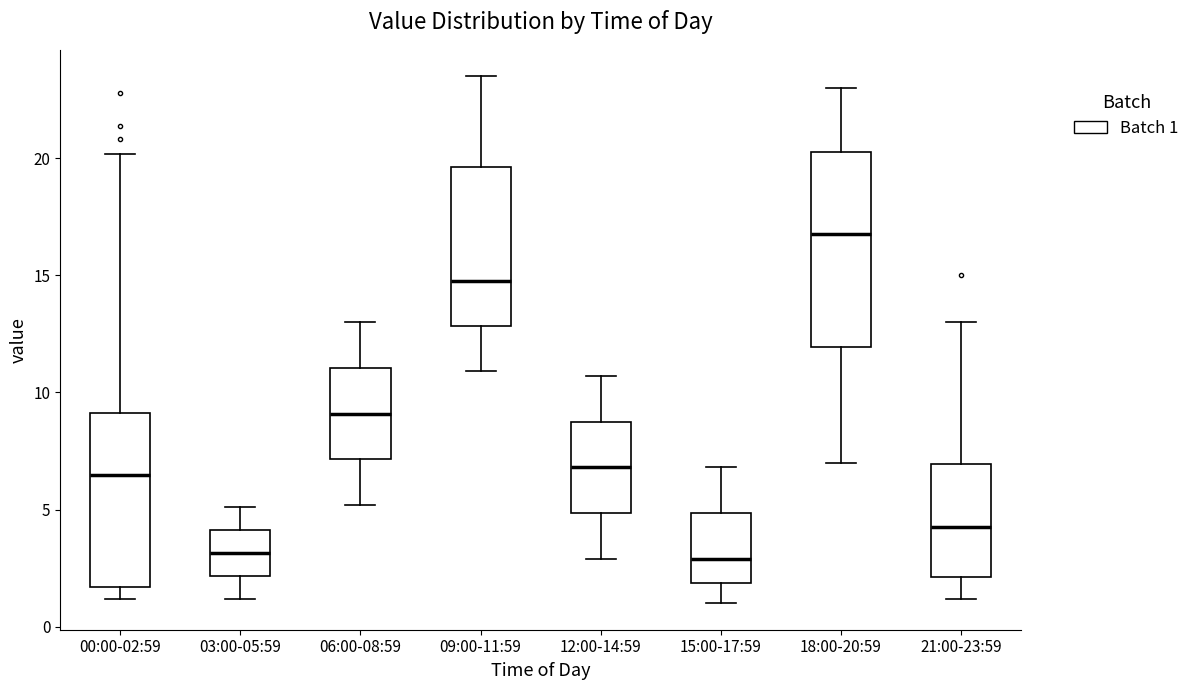

Reading left to right, read every box against the y-axis: the position of its median line, the range the box covers, and the ends of its whiskers. The values are not printed on the chart, so give them approximately, as read against the axis.

00:00-02:59: median 6.5, box 1.5 to 9.0, whiskers 1.0 to 20.0
03:00-05:59: median 3.0, box 2.0 to 4.0, whiskers 1.0 to 5.0
06:00-08:59: median 9.0, box 7.0 to 11.0, whiskers 5.0 to 13.0
09:00-11:59: median 15.0, box 13.0 to 19.5, whiskers 11.0 to 23.5
12:00-14:59: median 7.0, box 5.0 to 9.0, whiskers 3.0 to 10.5
15:00-17:59: median 3.0, box 2.0 to 5.0, whiskers 1.0 to 7.0
18:00-20:59: median 17.0, box 12.0 to 20.5, whiskers 7.0 to 23.0
21:00-23:59: median 4.5, box 2.0 to 7.0, whiskers 1.0 to 13.0